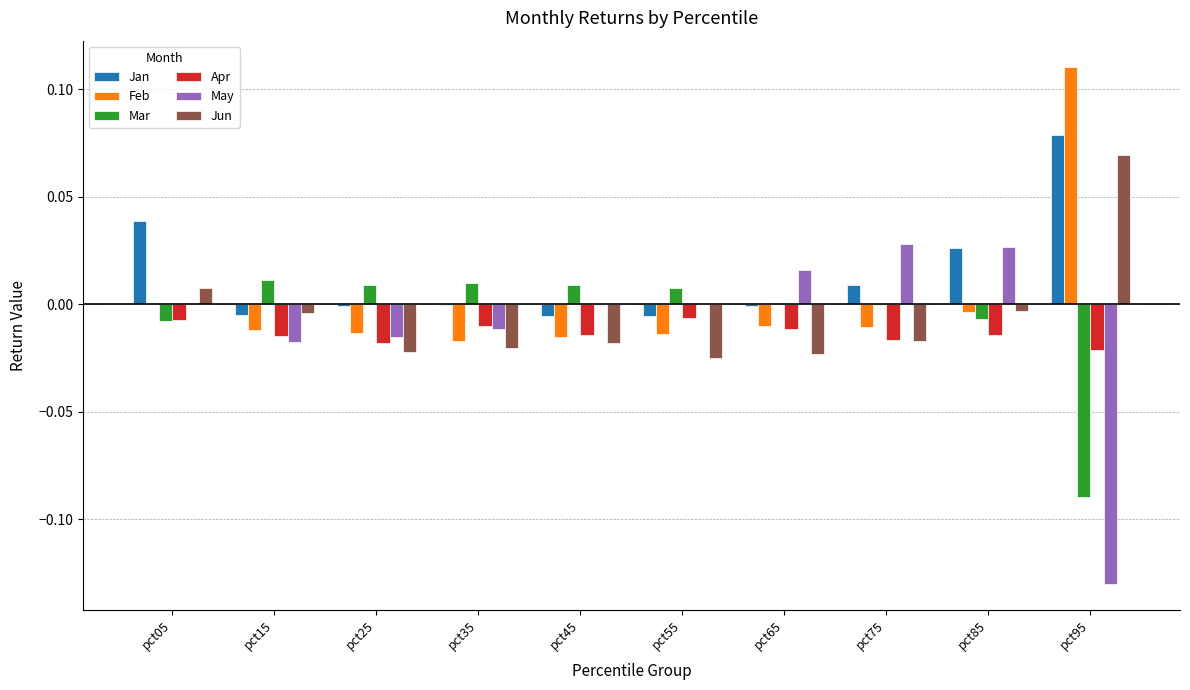

Is the value of Jan at pct85 greater than the value of May at pct95?

Yes